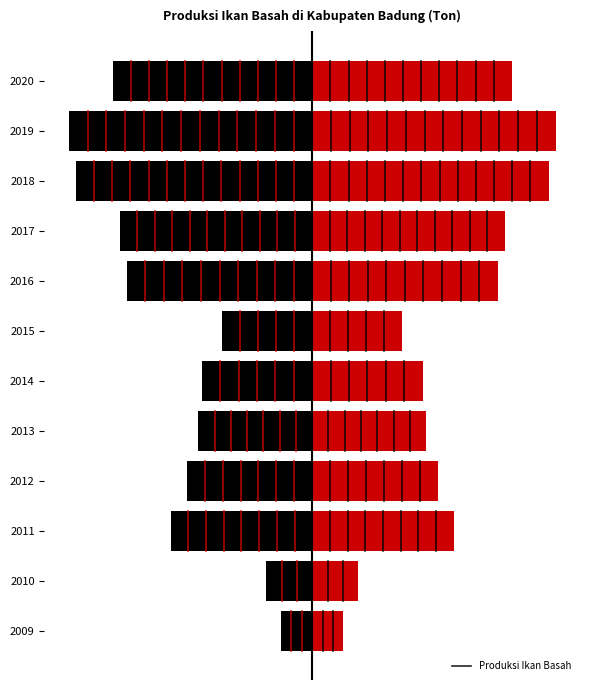

What is the value of the 7th bar from the left?

287.0